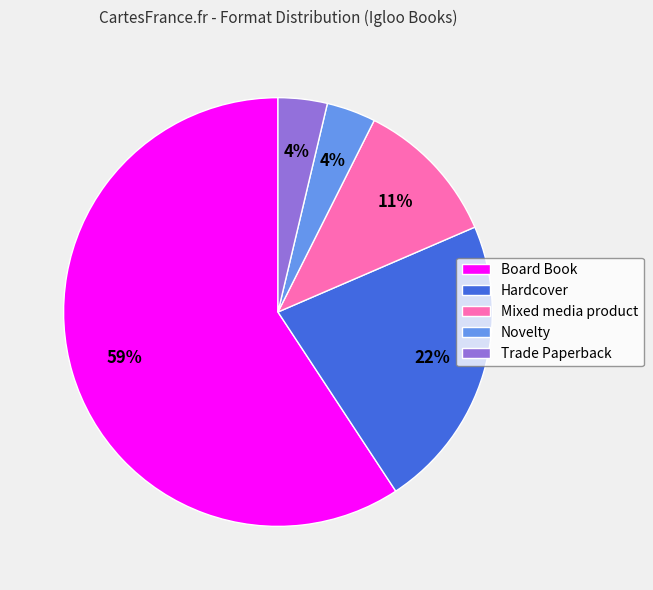

Which slice represents more than half of the pie?

Board Book